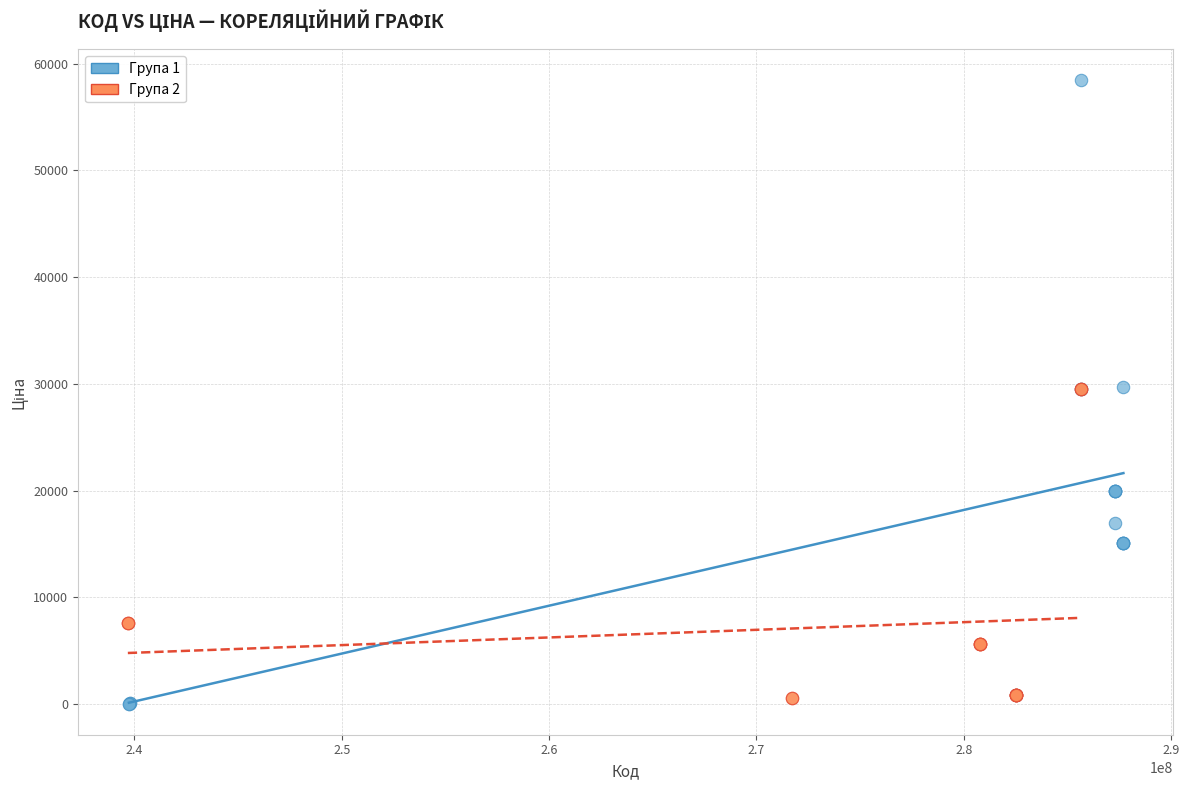

Which series contains the highest Y value?

Група 1